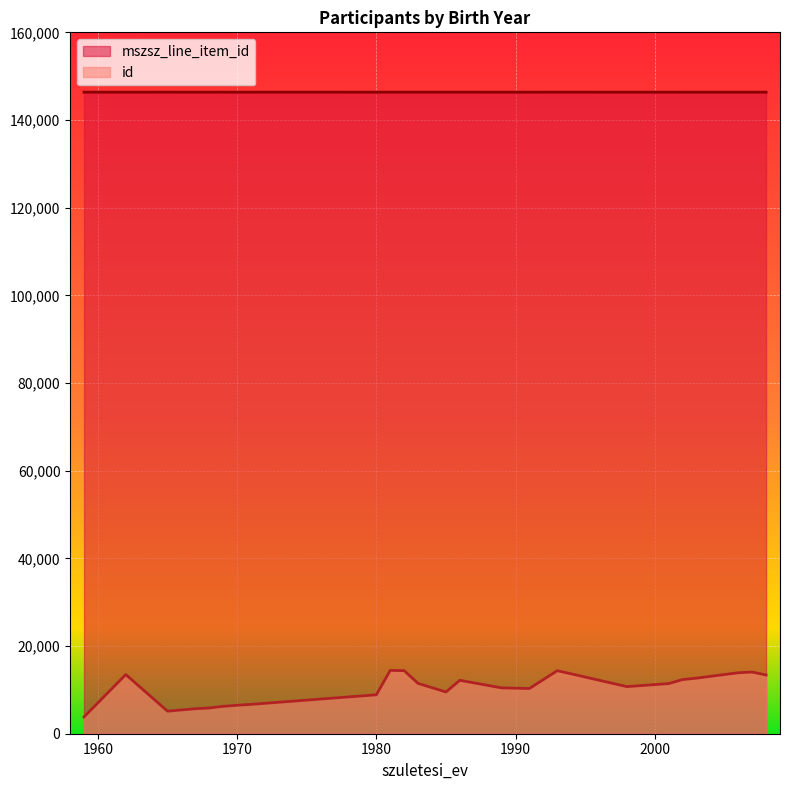

What is the difference between the second highest and second lowest values in the id series?

9237.0